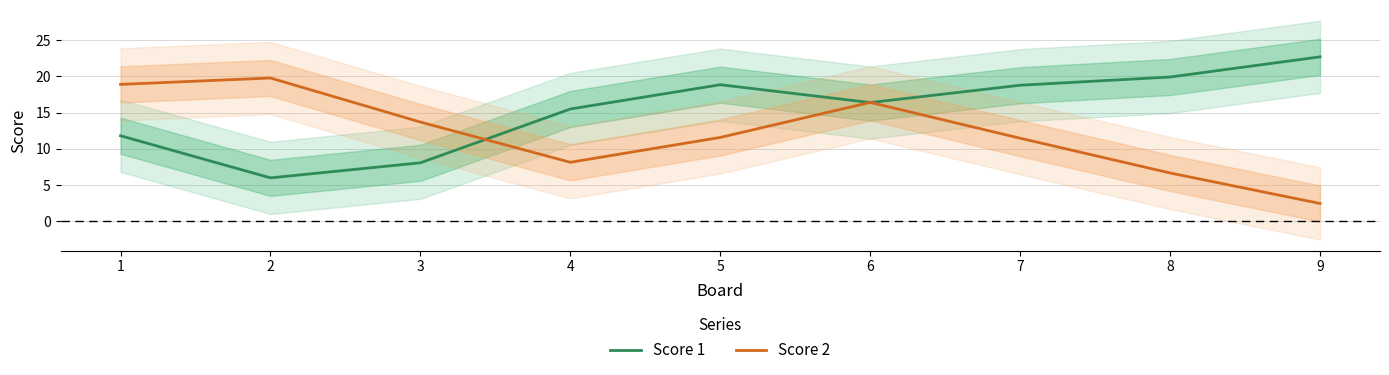

After their last crossing, which series has the higher values: Score 2 or Score 1?

Score 1